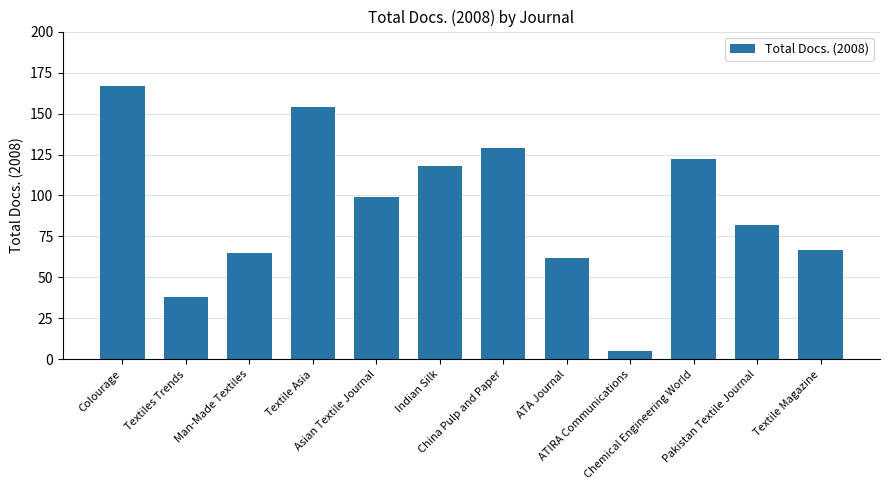

Is it true that the value at Asian Textile Journal is 99?

True